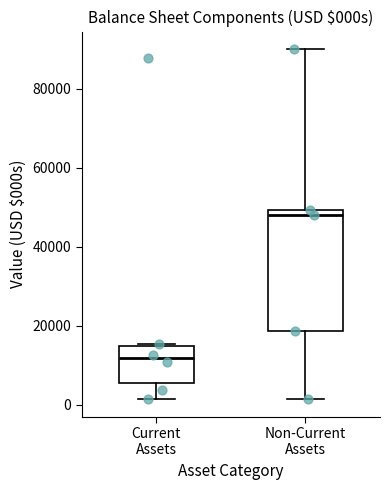

Reading left to right, read every box against the y-axis: the position of its median line, the range the box covers, and the ends of its whiskers. The values are not printed on the chart, so give them approximately, as read against the axis.

Current Assets: median 12000, box 6000 to 14000, whiskers 2000 to 16000
Non-Current Assets: median 48000, box 18000 to 50000, whiskers 2000 to 90000